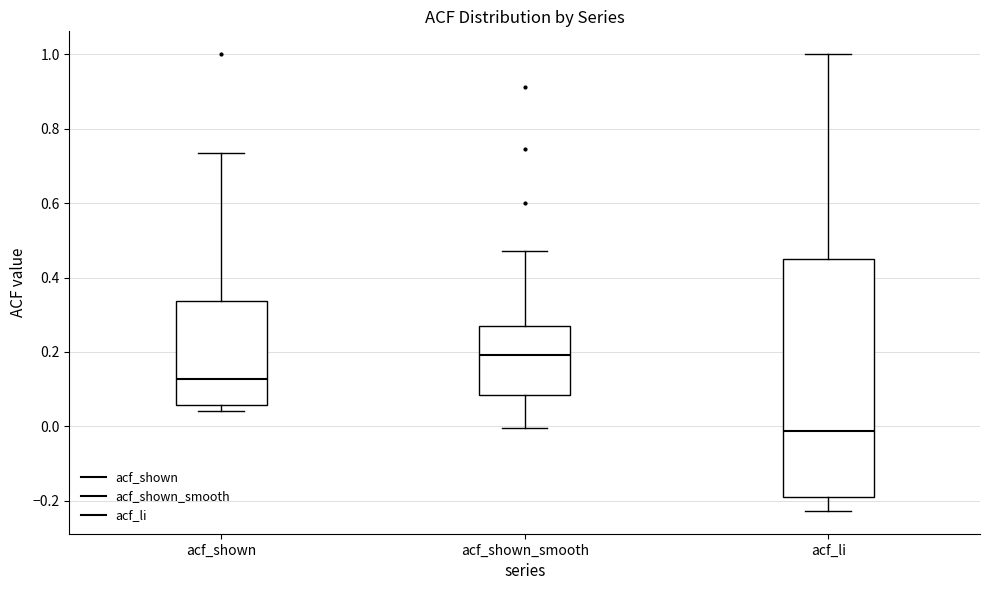

Which box has the lowest median line?

acf_li